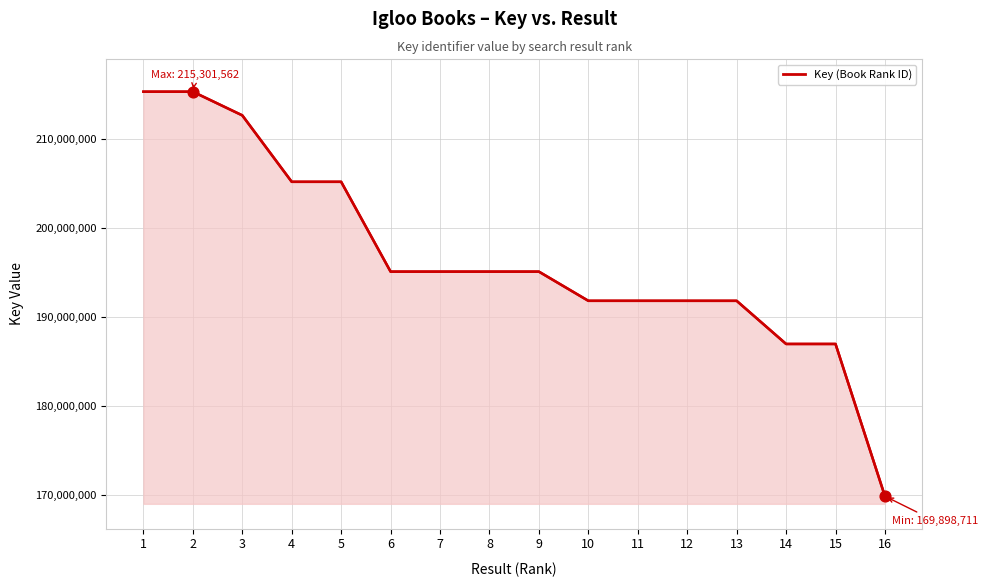

What is the ratio of the value at 5 to the value at 2?

1.0